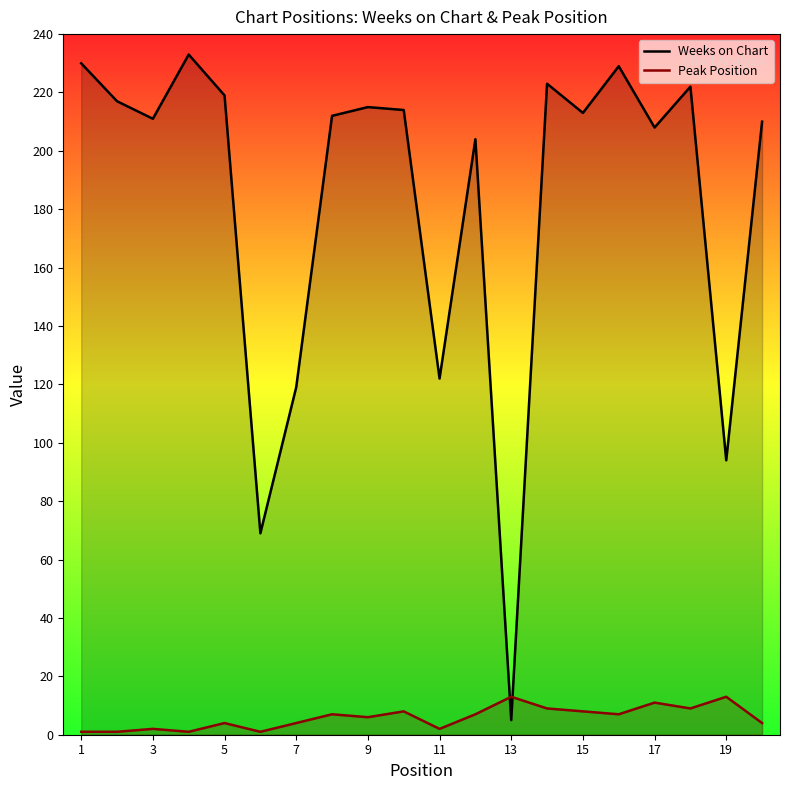

How many interior local peaks does the Weeks on Chart series have?

6